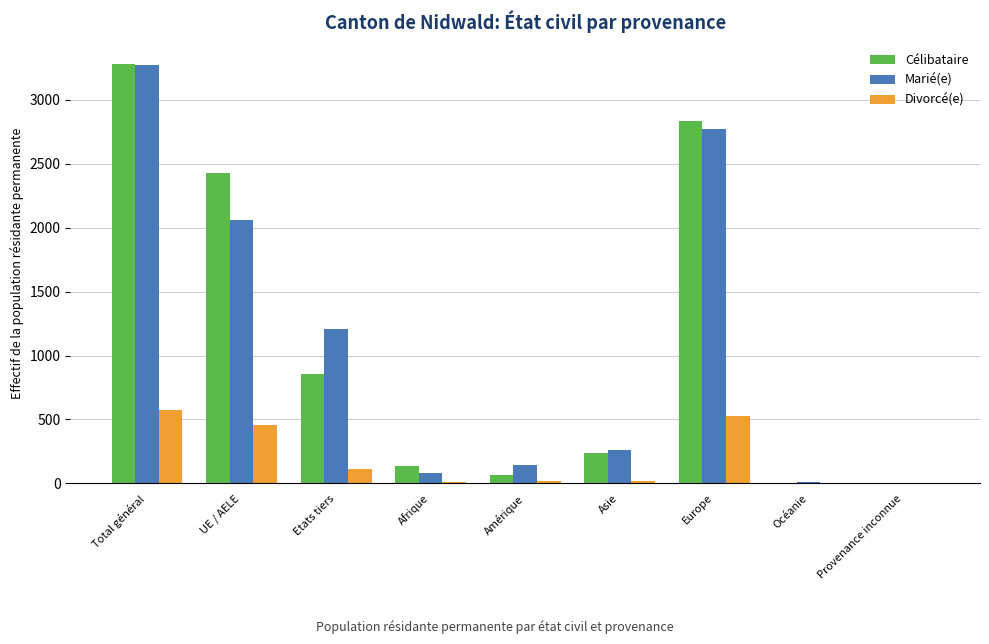

What is the greatest value displayed?

3282